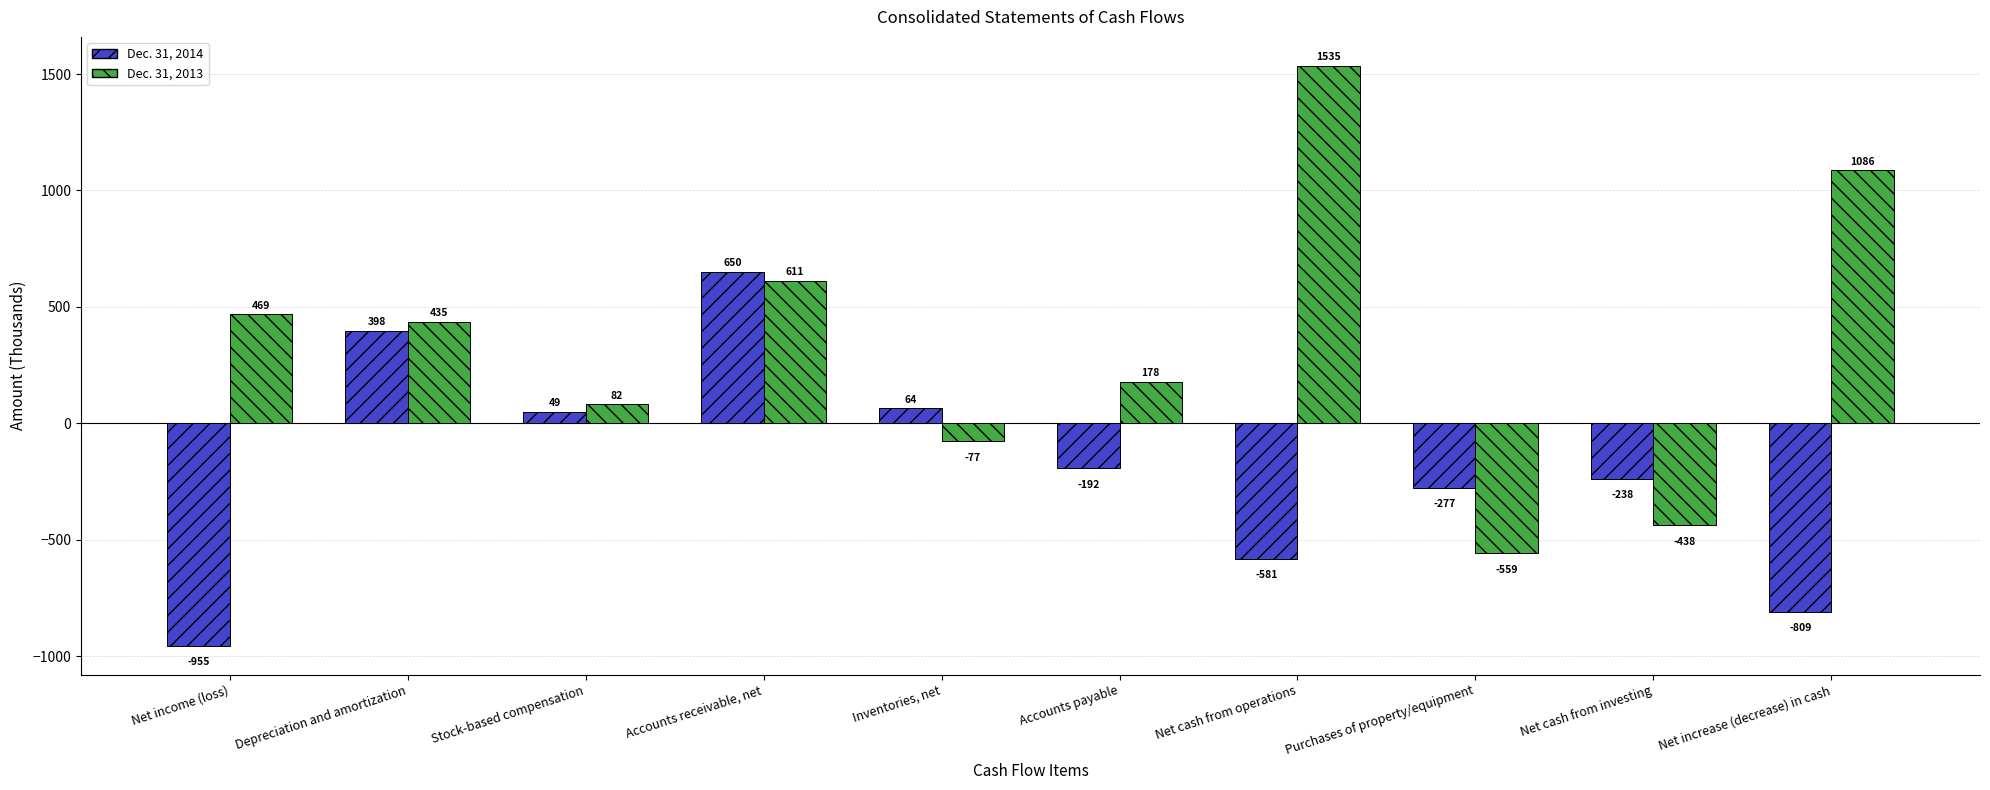

Is it true that Dec. 31, 2014 equals -774 at Net cash from operations?

False